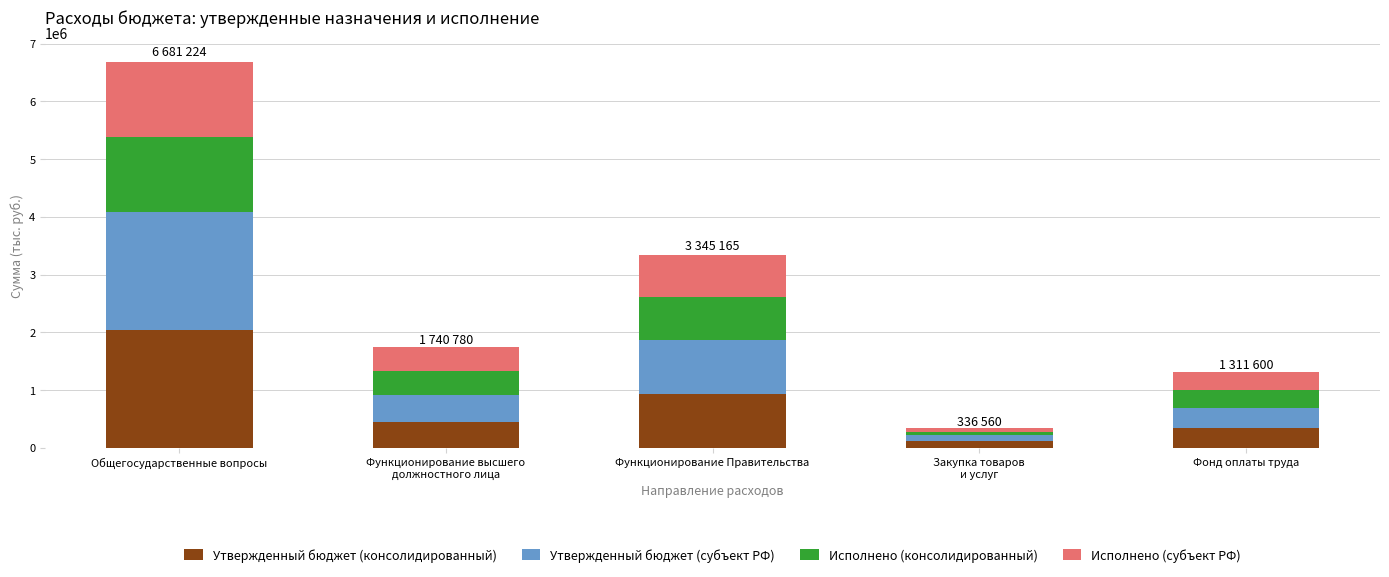

What is the maximum value for Утвержденный бюджет (консолидированный)?

2040139.0